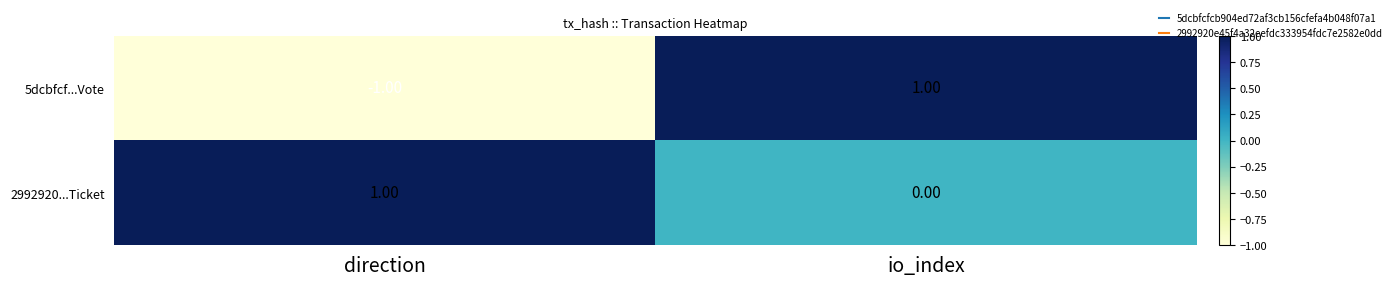

Which series has the widest spread of values?

5dcbfcf...Vote